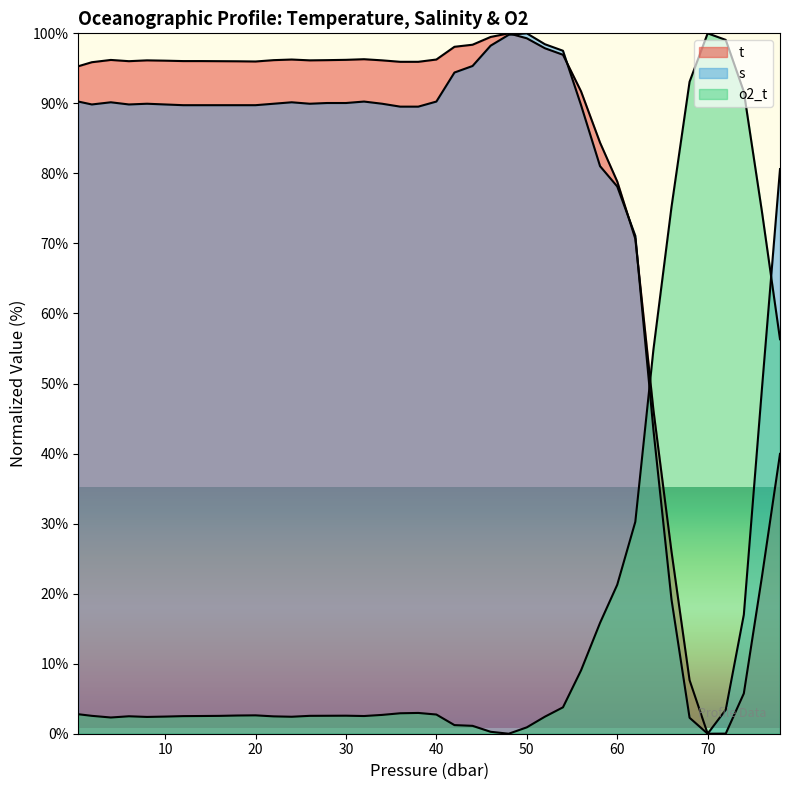

What is the average value of the t series?

79.5